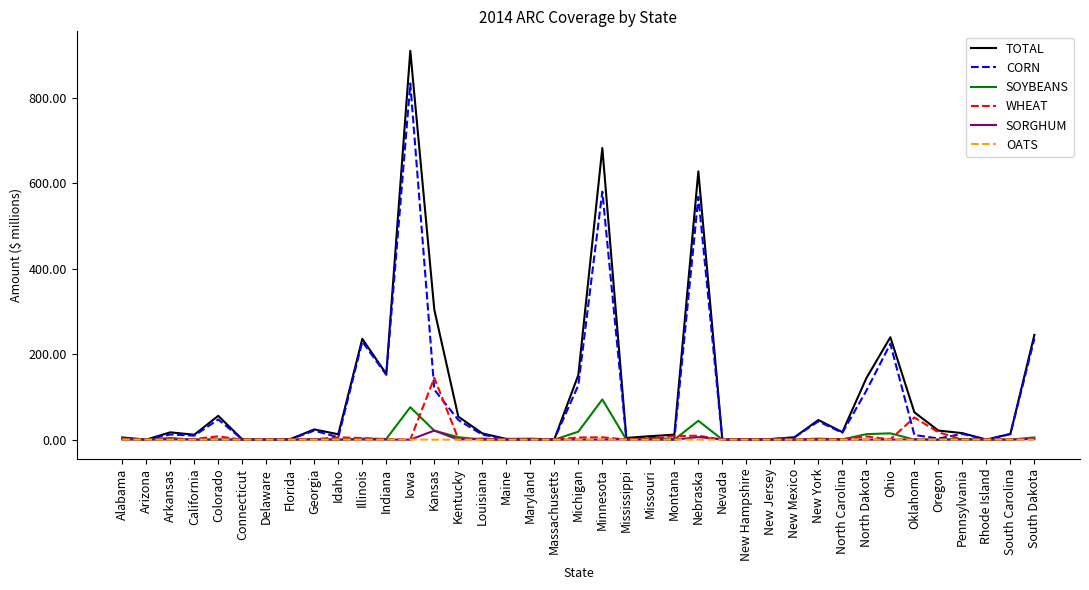

Is it true that TOTAL equals 910.5 at Iowa?

True